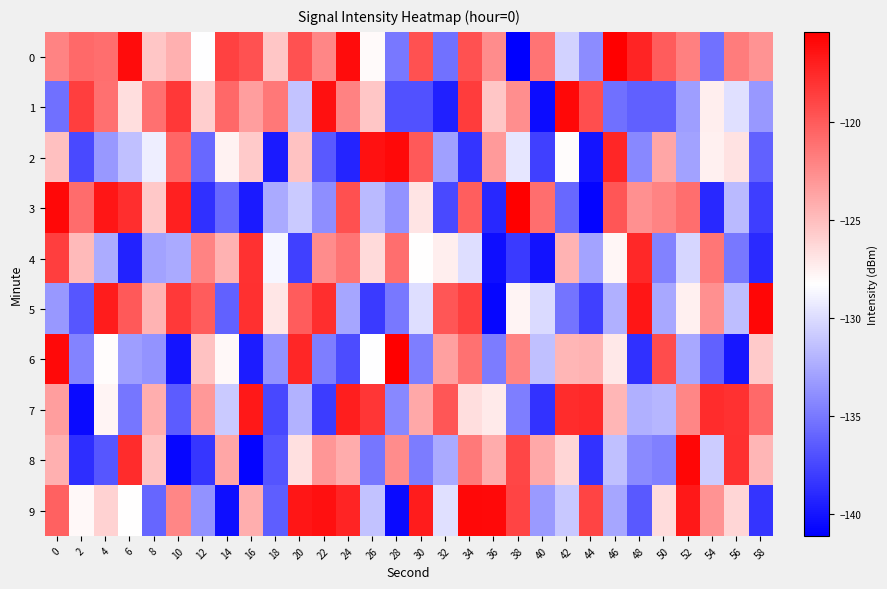

How many data points does each series have?

30